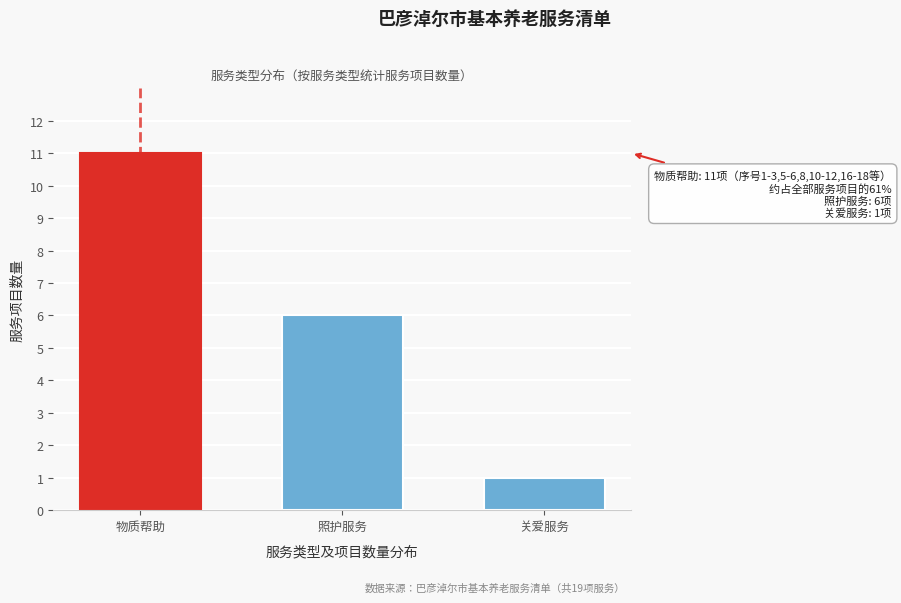

Reading left to right, extract all data points from this chart.

11	6	1